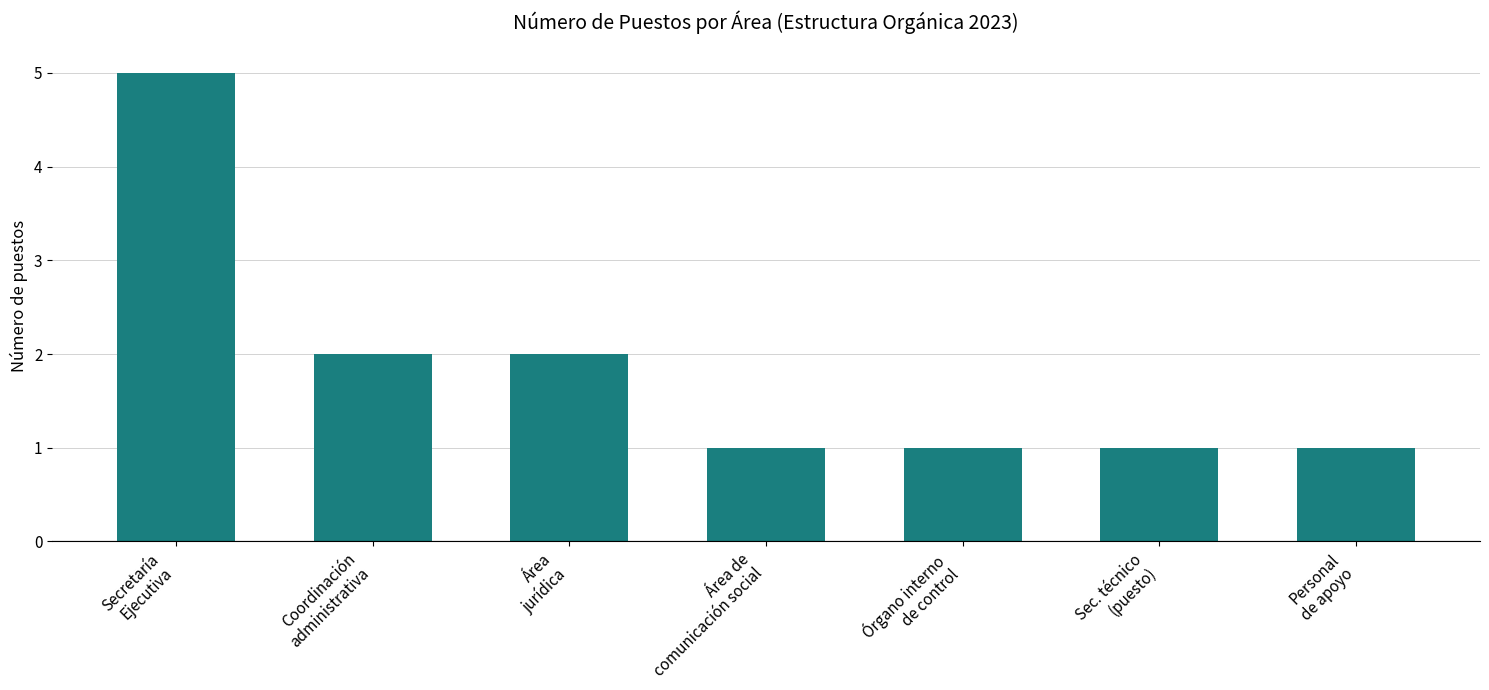

What is the difference between the maximum and minimum values?

4